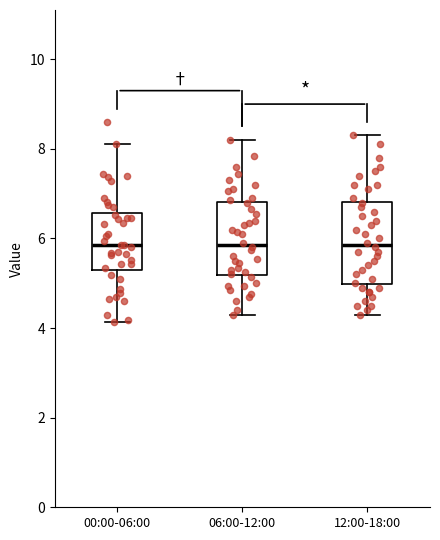

Reading left to right, read every box against the y-axis: the position of its median line, the range the box covers, and the ends of its whiskers. The values are not printed on the chart, so give them approximately, as read against the axis.

00:00-06:00: median 5.8, box 5.4 to 6.6, whiskers 4.2 to 8.2
06:00-12:00: median 5.8, box 5.2 to 6.8, whiskers 4.4 to 8.2
12:00-18:00: median 5.8, box 5.0 to 6.8, whiskers 4.4 to 8.4